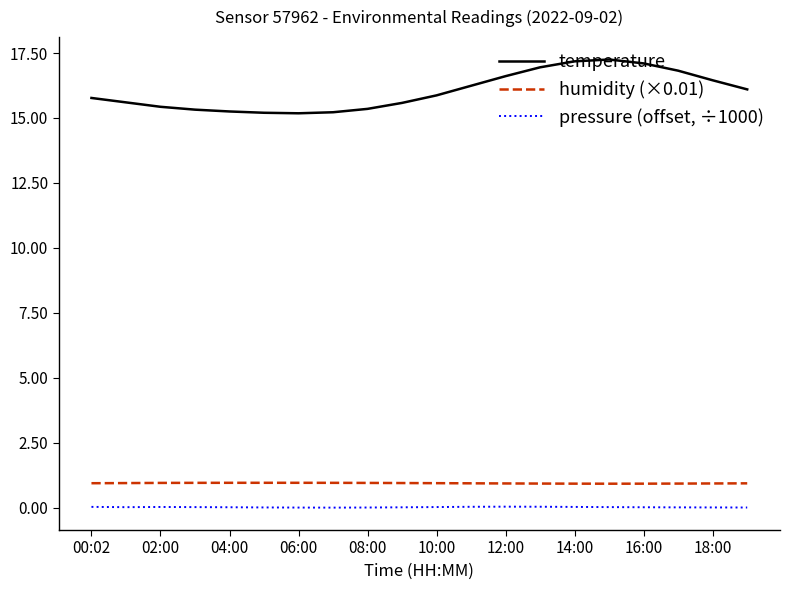

Rank the series by their maximum value, from highest to lowest.

temperature, humidity (×0.01), pressure (offset, ÷1000)